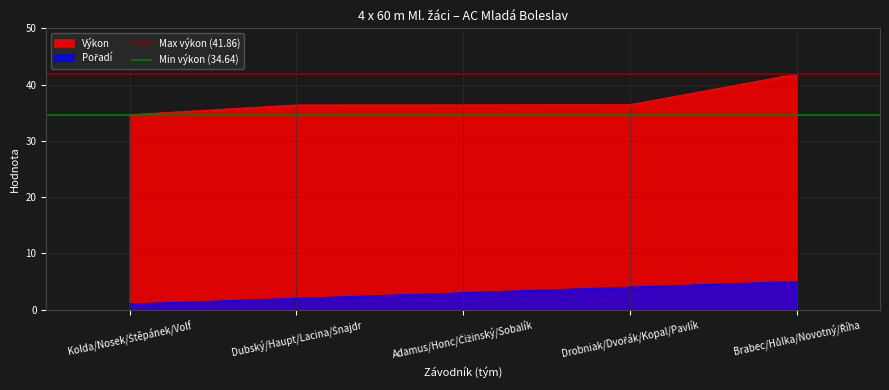

What is the maximum value for Min výkon (34.64)?

34.6